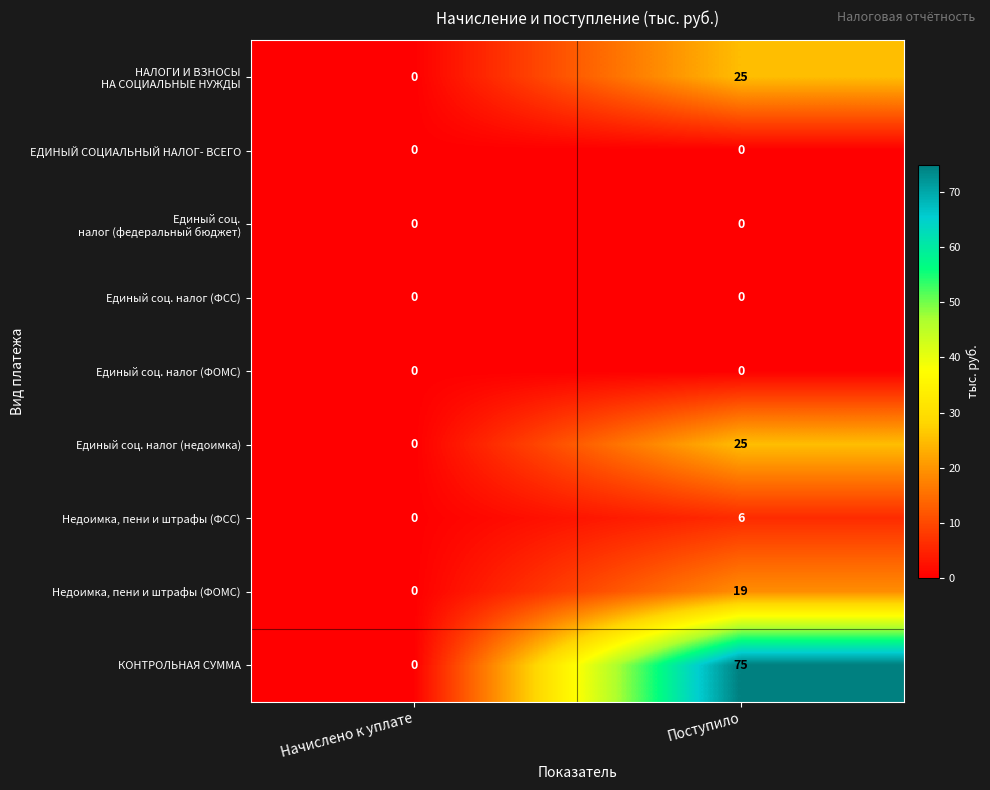

Which series has the widest spread of values?

КОНТРОЛЬНАЯ СУММА